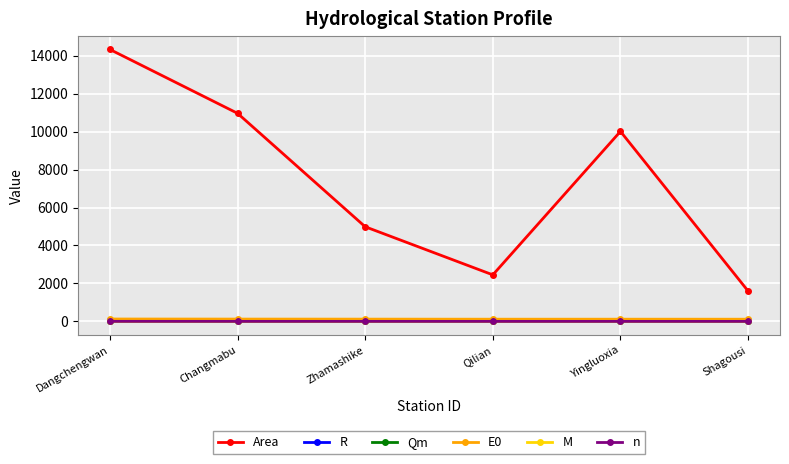

Between Qilian and Yingluoxia, which series saw the biggest shift?

Area